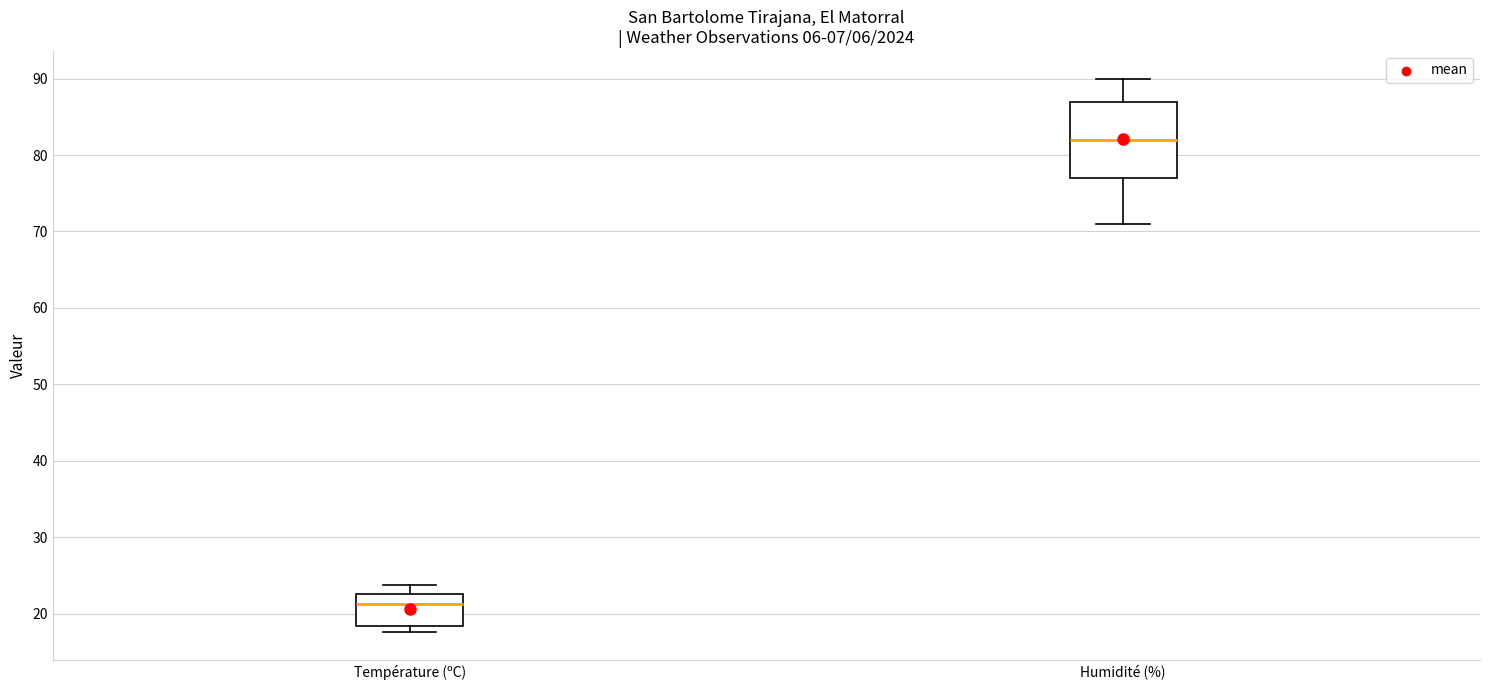

Which box is the tallest, from its lower edge to its upper edge?

Humidité (%)